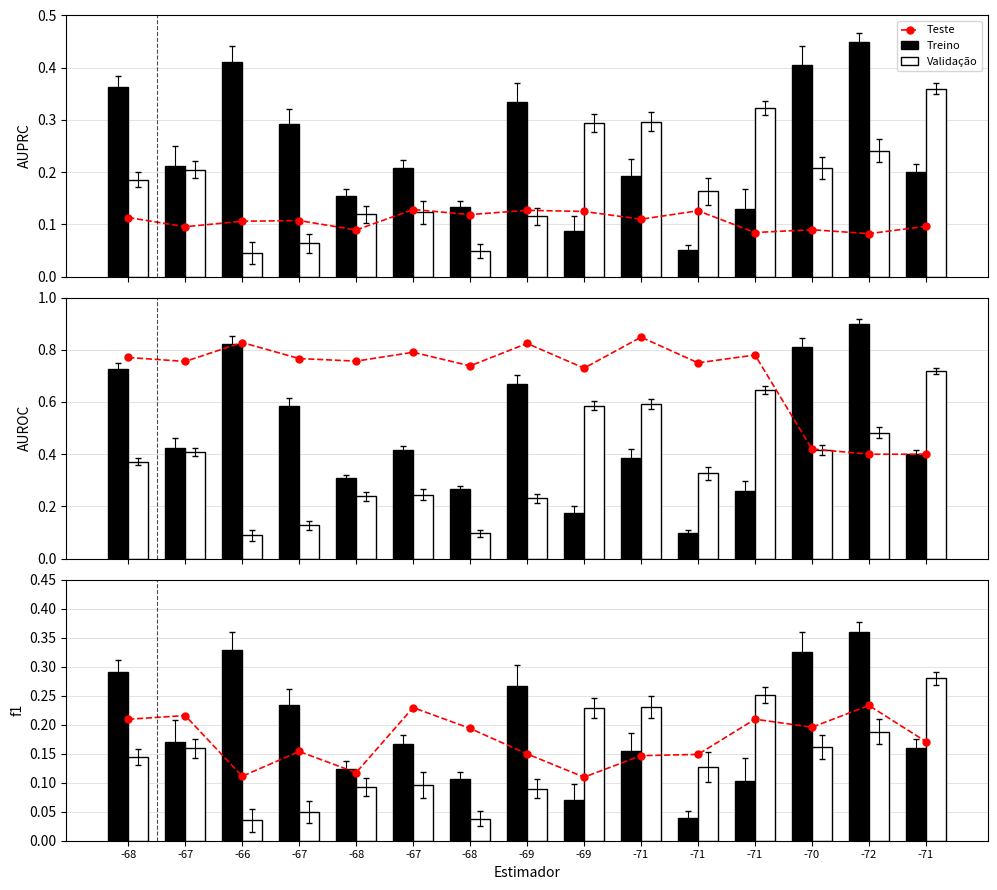

Which series has the largest range (max minus min)?

Treino